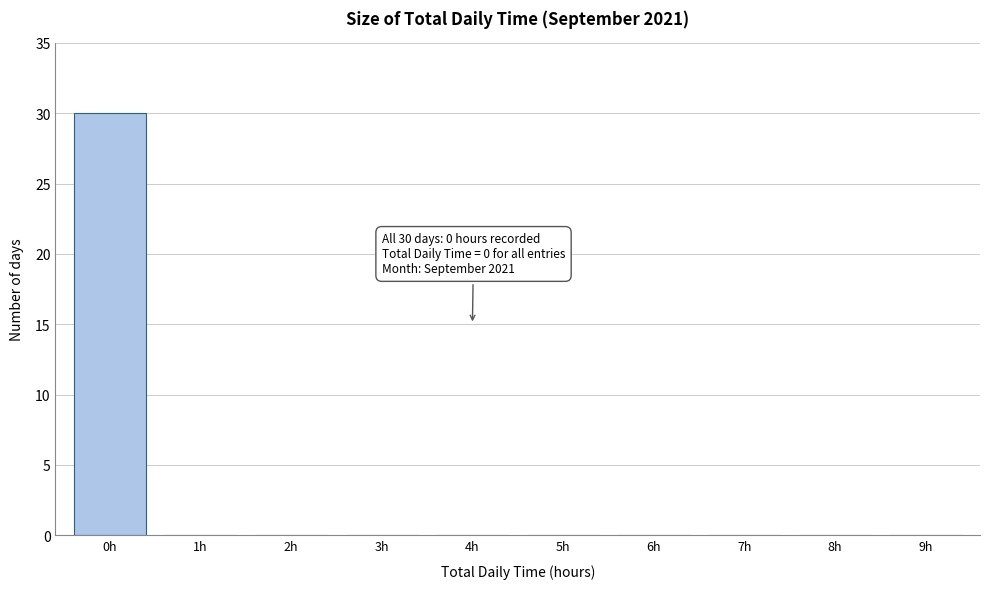

Reading left to right, extract all data points from this chart.

0h=30	1h=0	2h=0	3h=0	4h=0	5h=0	6h=0	7h=0	8h=0	9h=0